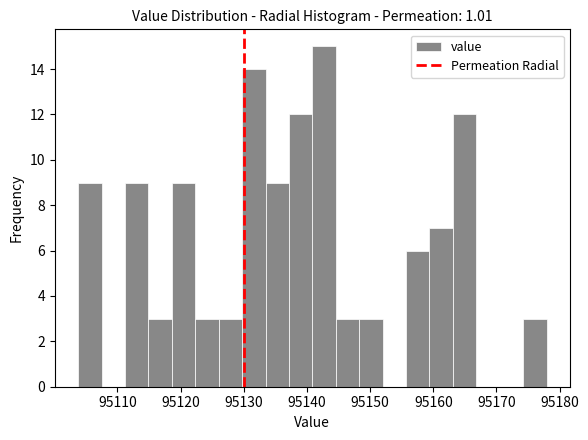

Read against the x-axis, roughly where is the centre of the tallest bar?

95143